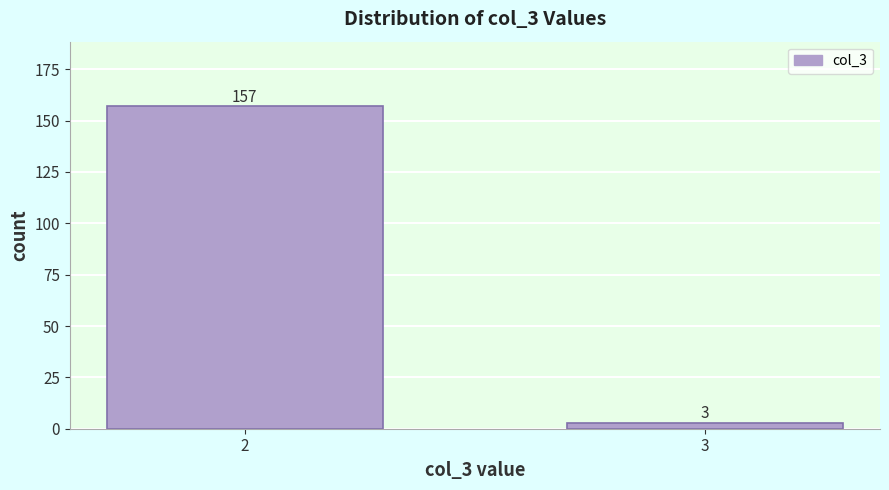

Reading left to right, what are all the values shown in this chart?

157	3